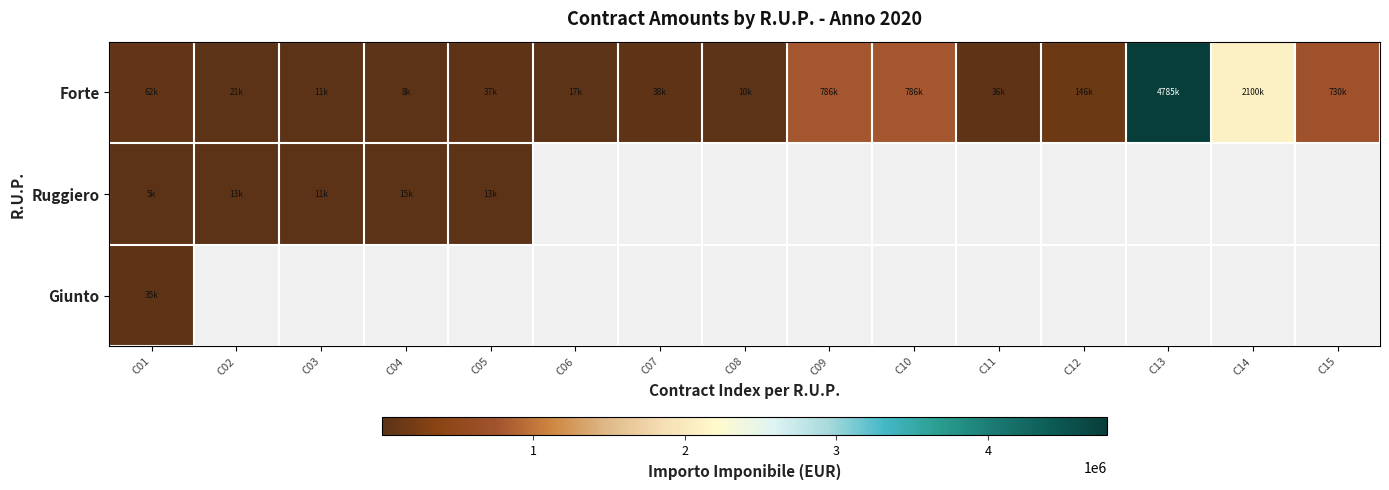

What is the sum of all Forte values?

9573462.3